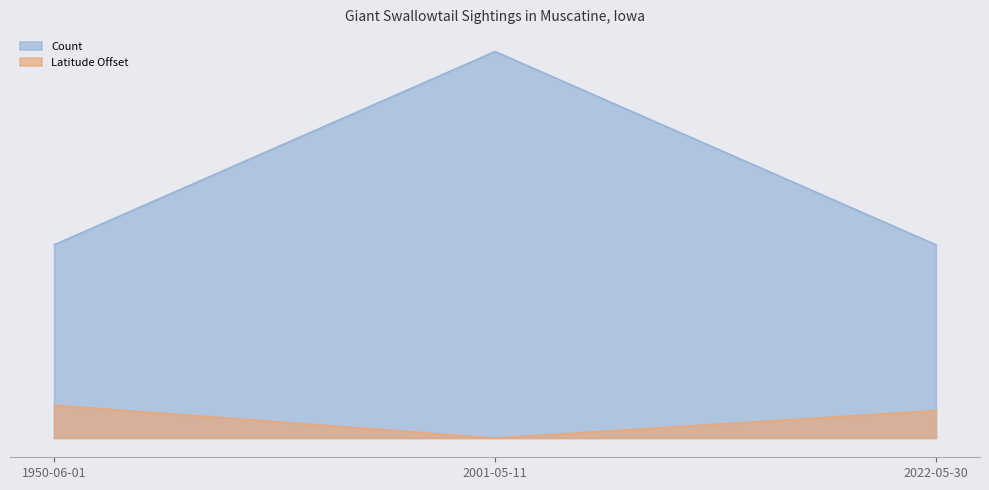

What is the label of the 1st point from the left?

1950-06-01